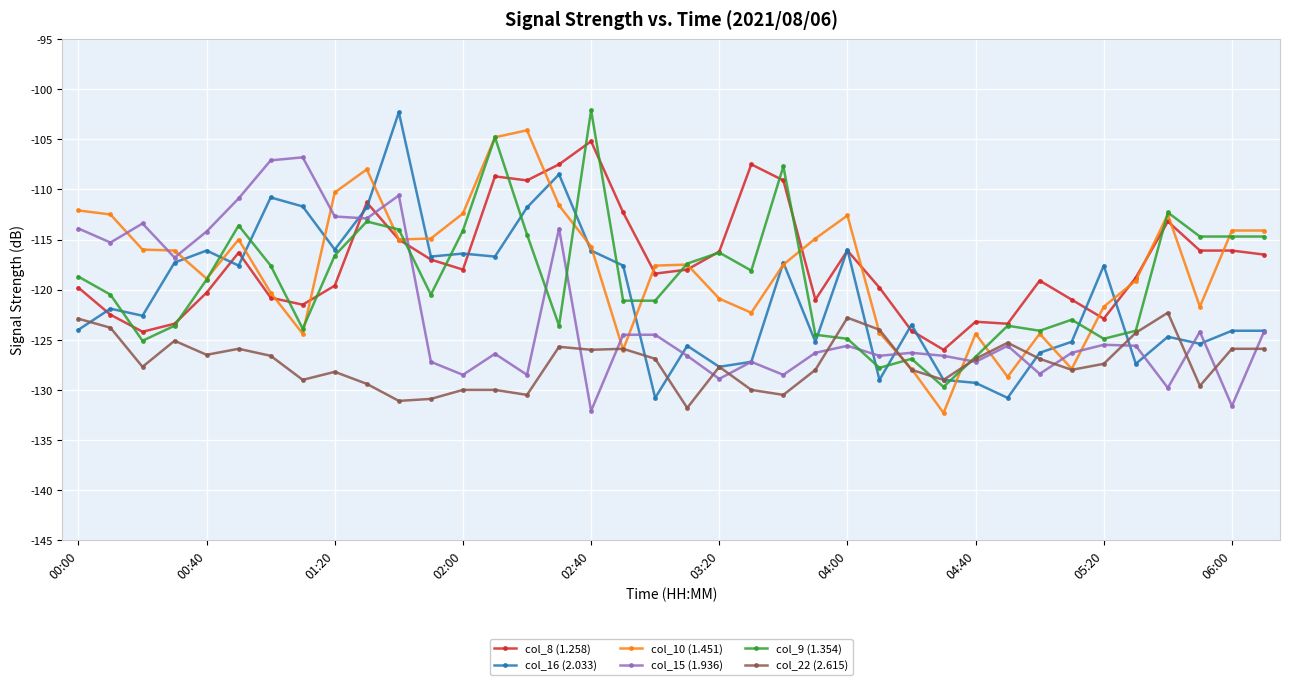

Count the number of data series in this chart.

6